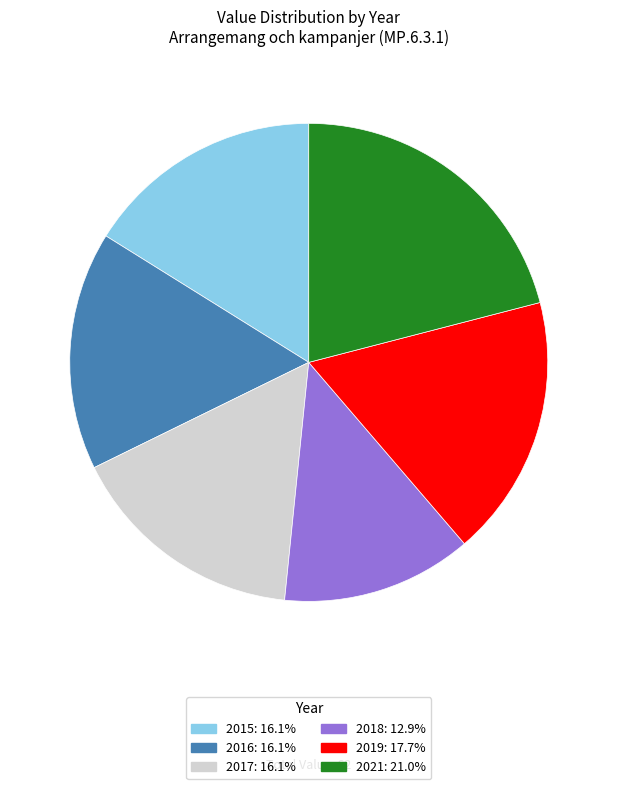

Does any single category account for the majority?

No